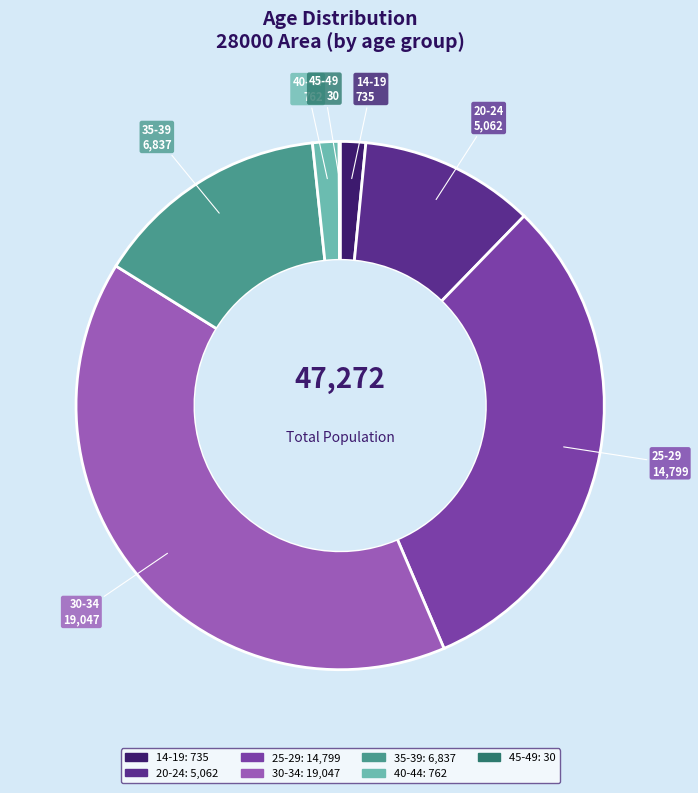

What is the largest slice in the pie chart?

30-34